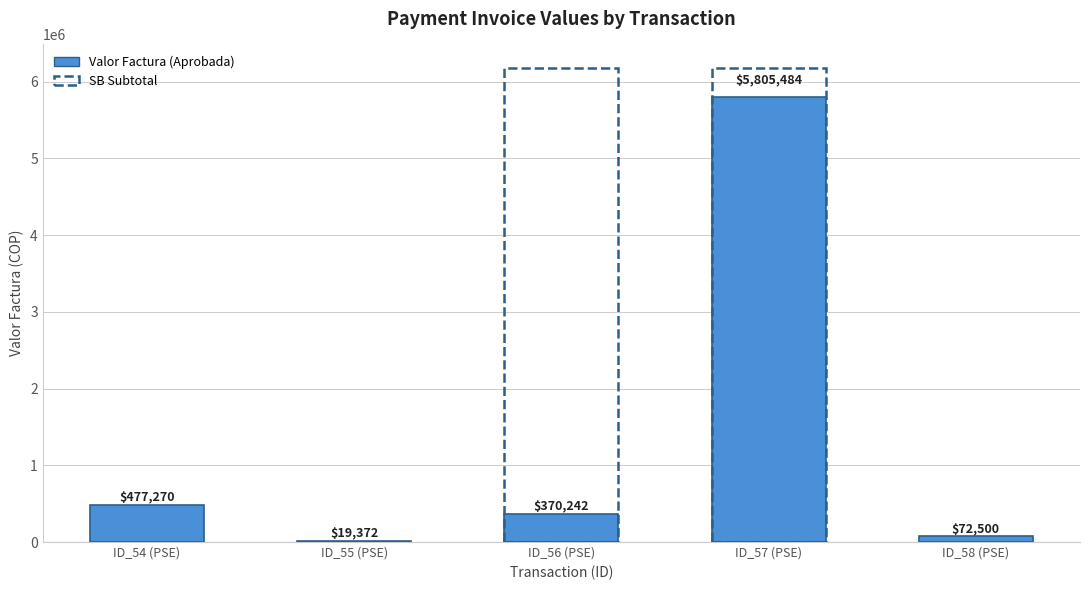

At which category does the chart reach its peak across all series?

ID_57 (PSE)